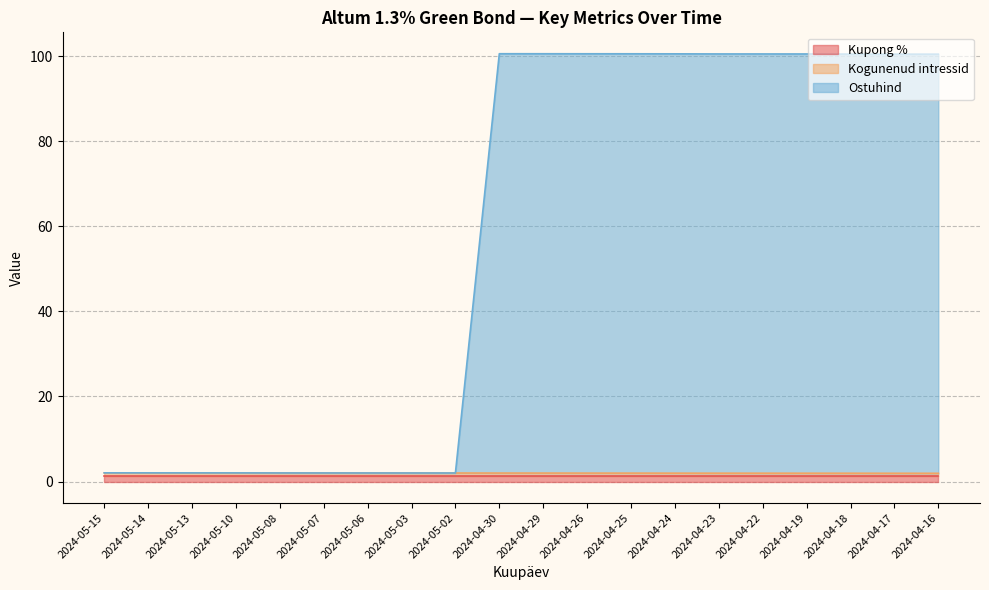

Between 2024-05-15 and 2024-04-22, which series saw the biggest shift?

Ostuhind